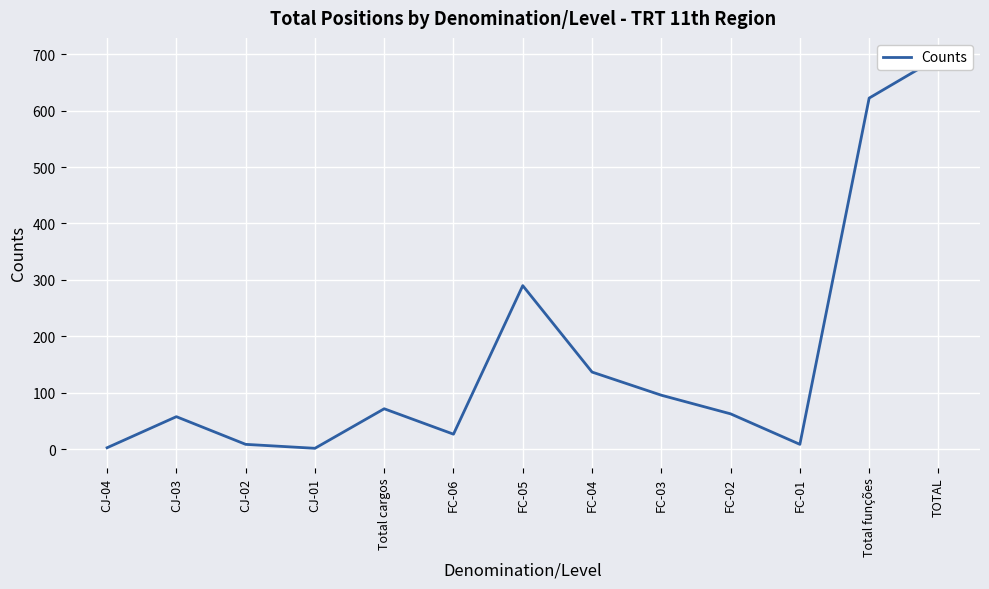

How many values are below 63?

6